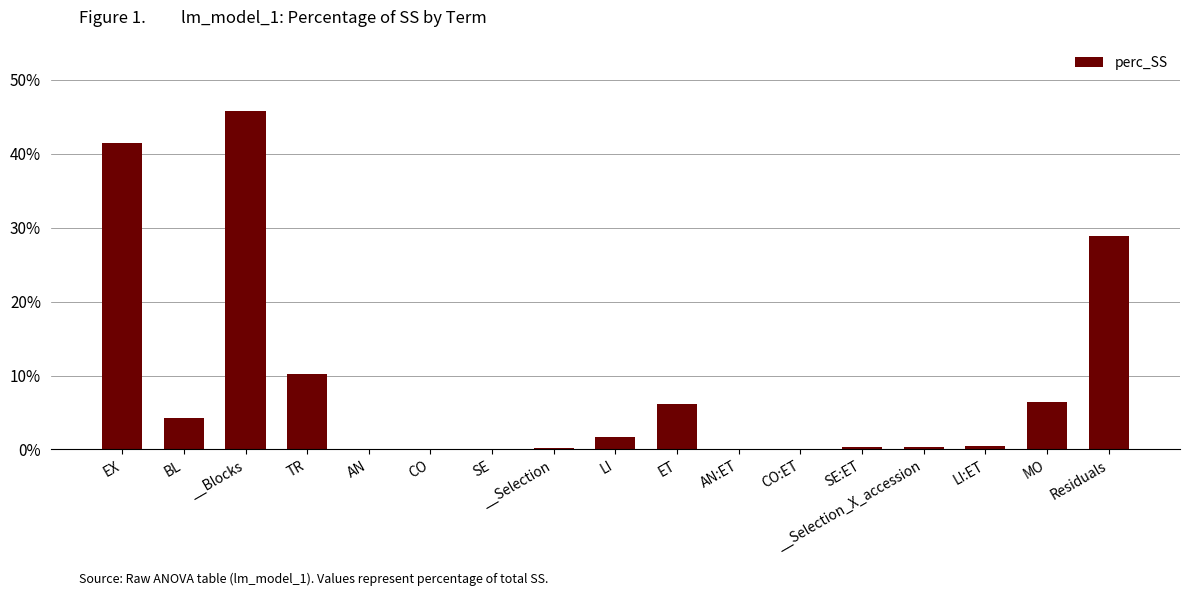

The value at ET is 10.9. True or false?

False